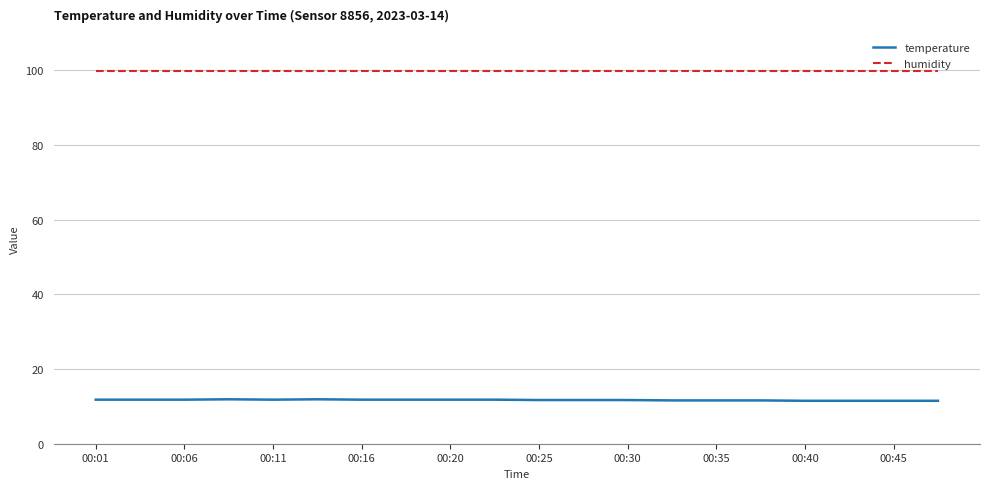

List the series in order of their peak value, lowest first.

temperature, humidity